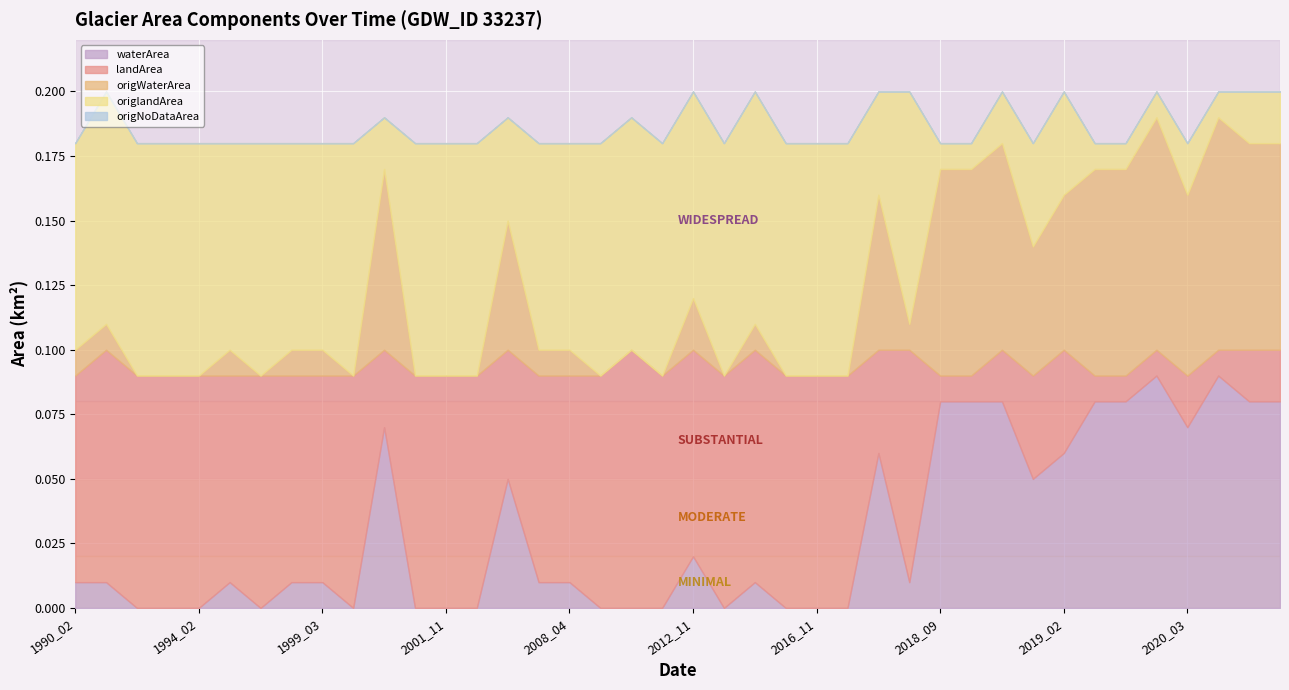

What is the total value across all series at 2001_05?

0.2